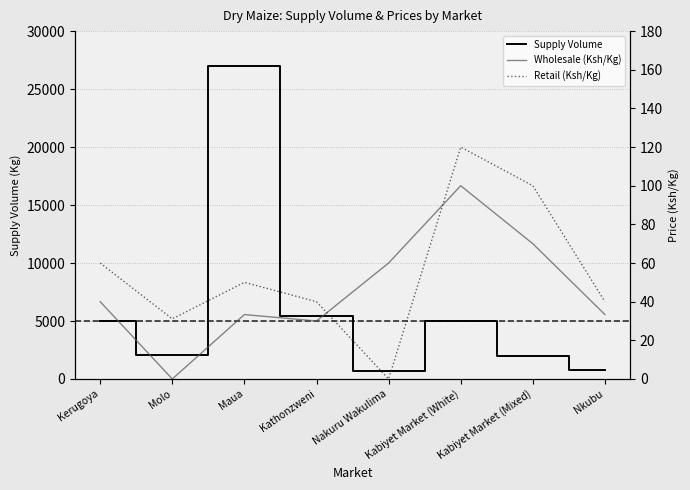

What is the total value across all series at Kathonzweni?

5470.0